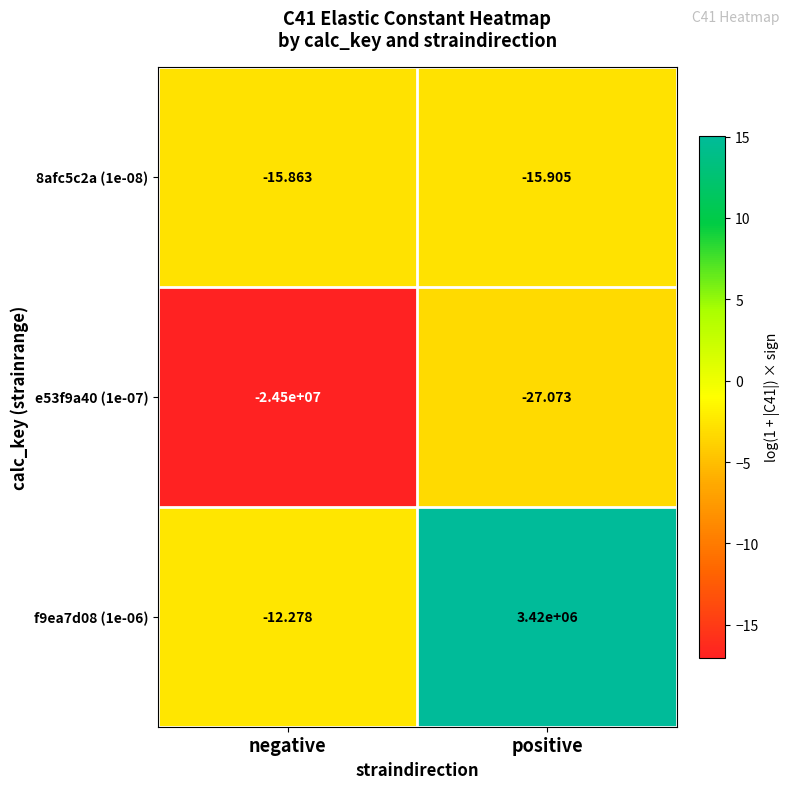

List the labels in order of e53f9a40 (1e-07) value, largest first.

positive, negative